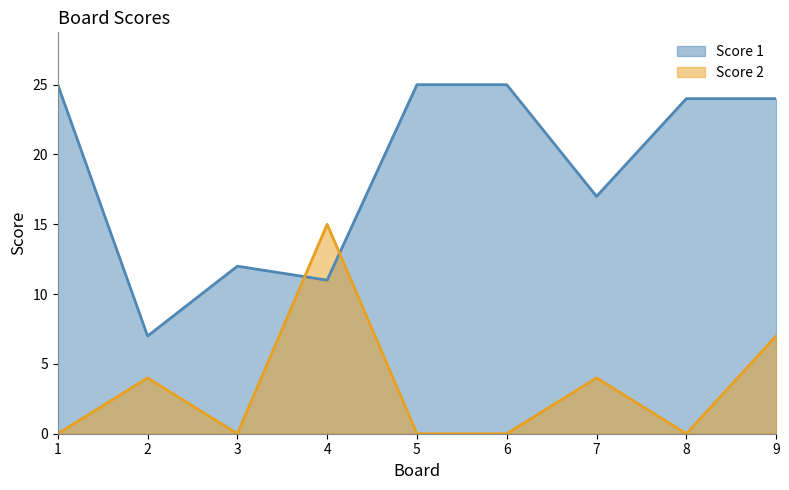

How many categories are shown in the chart?

9